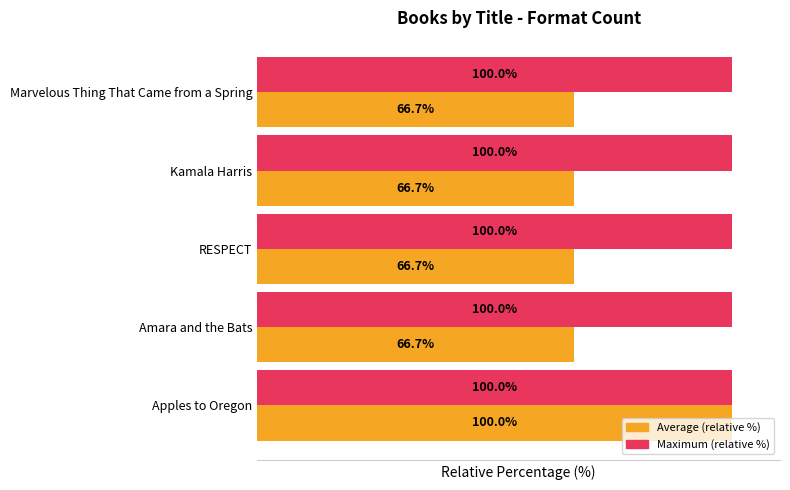

Between Apples to Oregon and Amara and the Bats, which series saw the biggest shift?

Average (relative %)